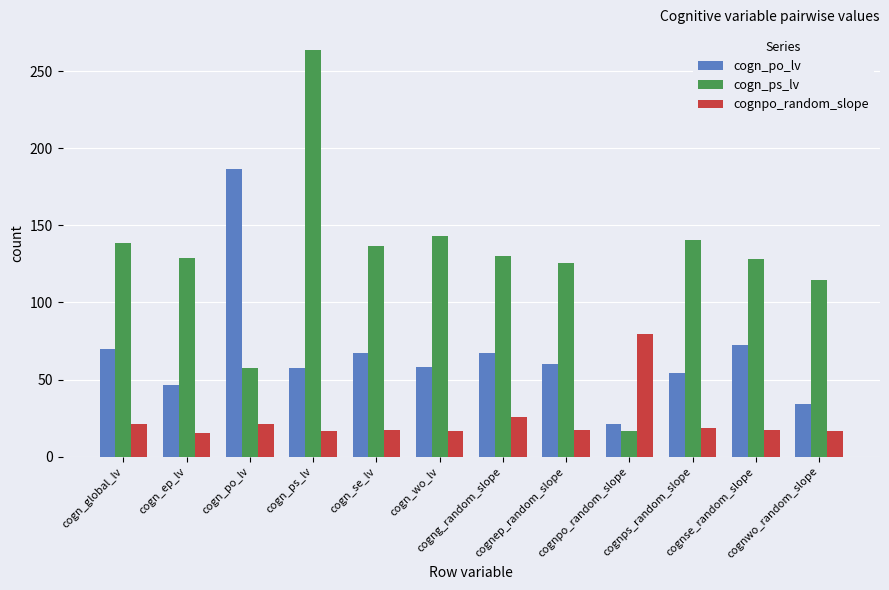

What is the label of the 1st bar from the left?

cogn_global_lv